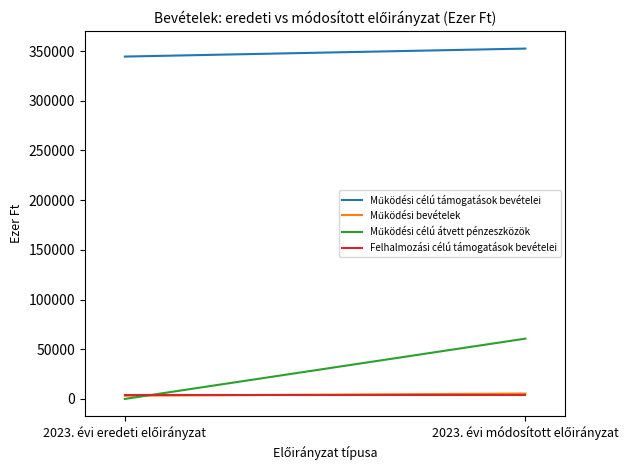

Which series has the largest total across all categories?

Működési célú támogatások bevételei